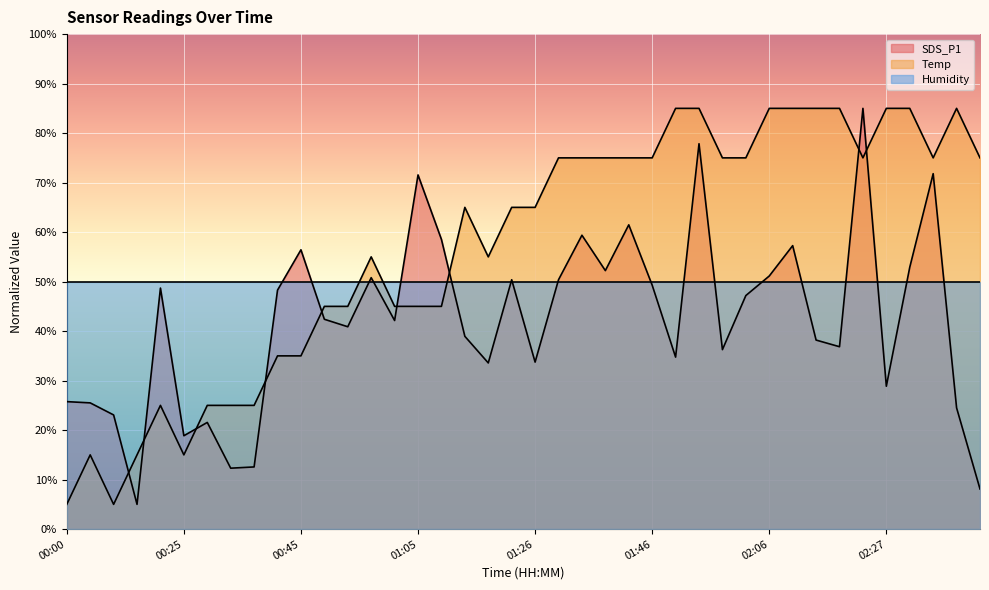

How many values in the Temp series are below 65?

18